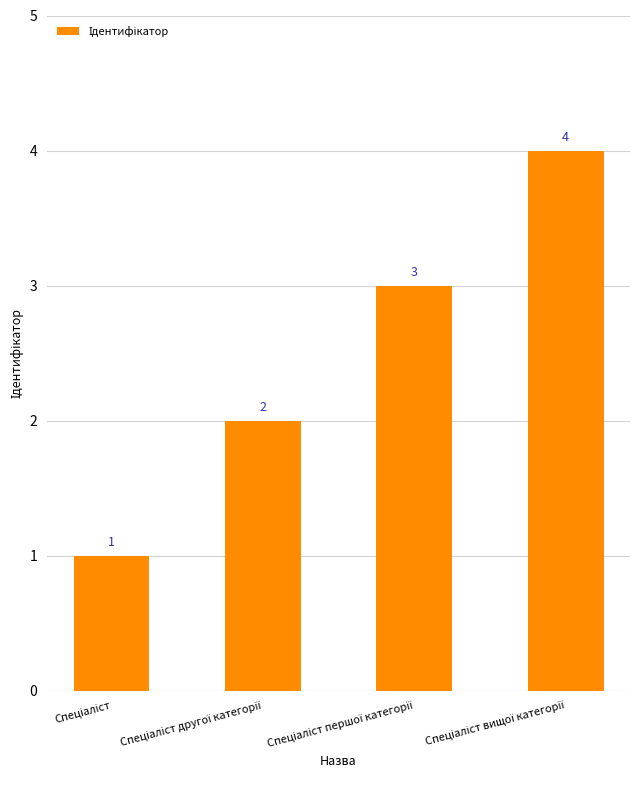

How many values are between 2 and 4?

3